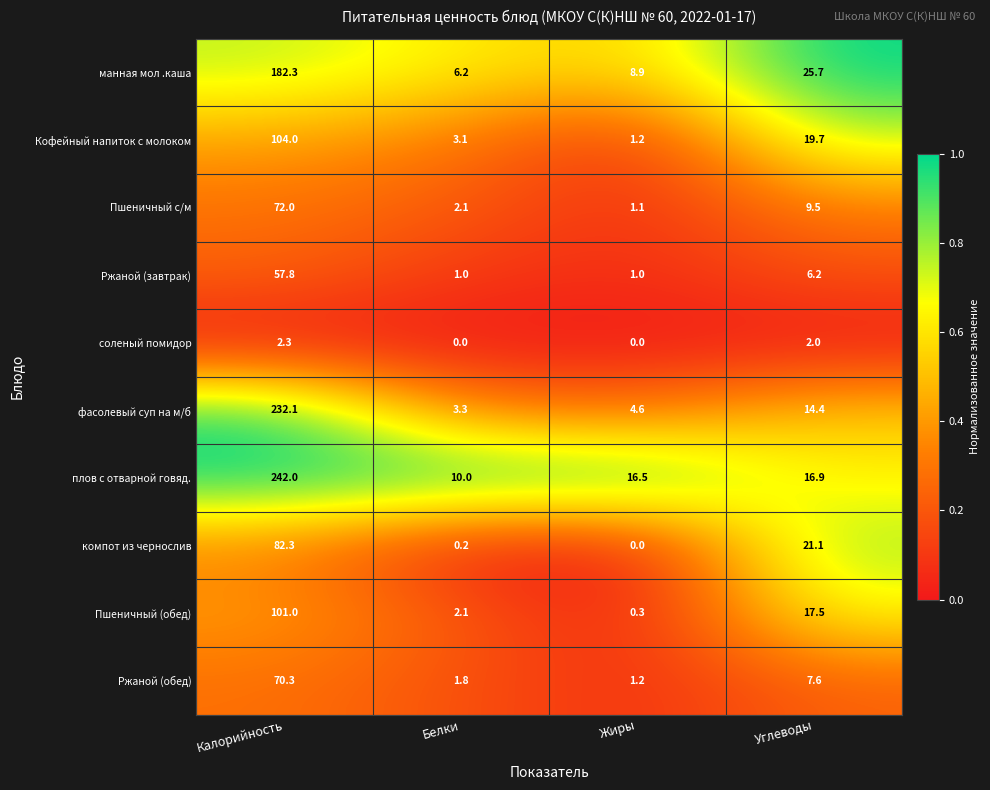

Which series has the largest total across all categories?

плов с отварной говяд.